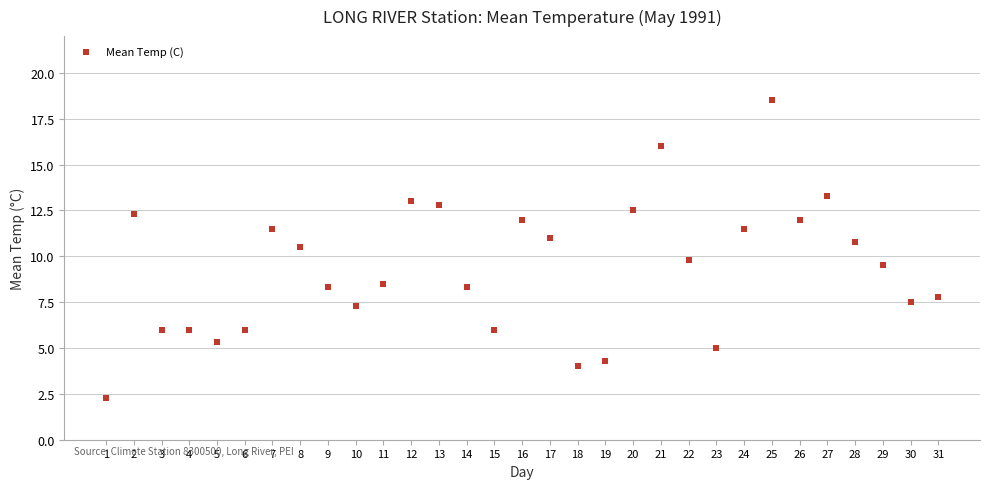

What is the range of Y values (max minus min)?

16.2